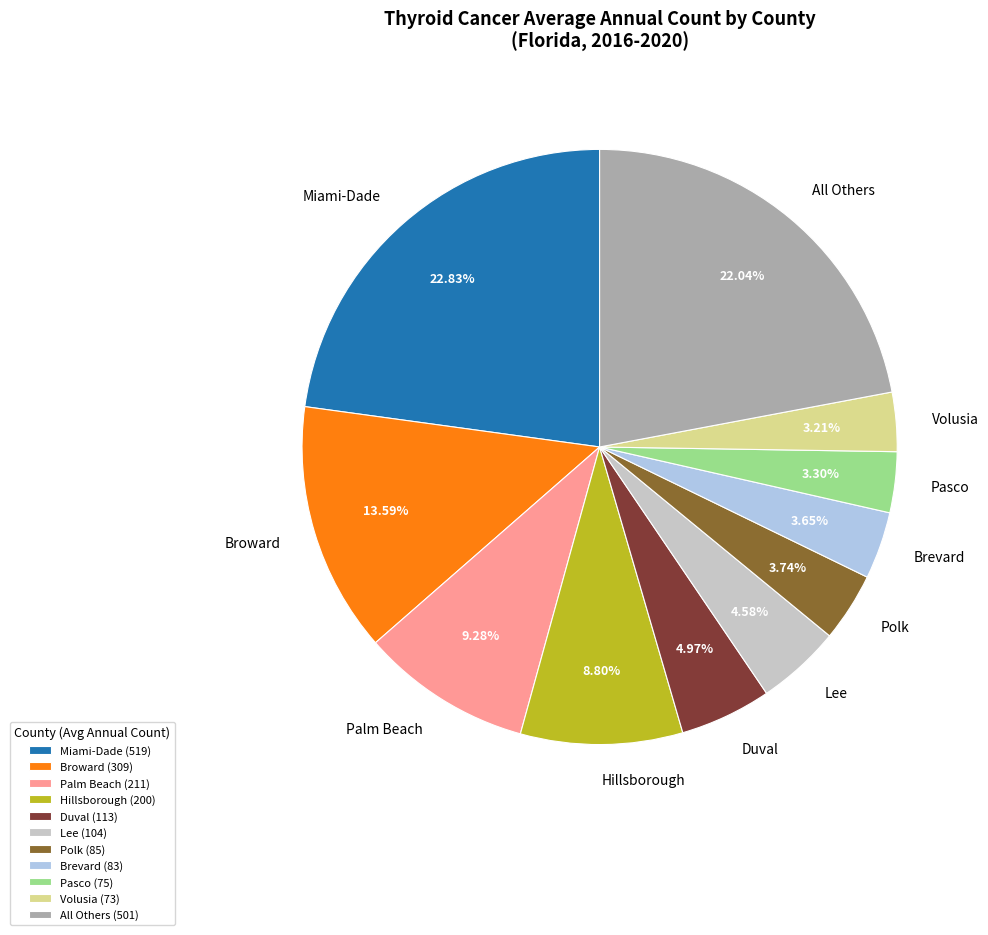

Is there any slice that represents more than half of the pie?

No